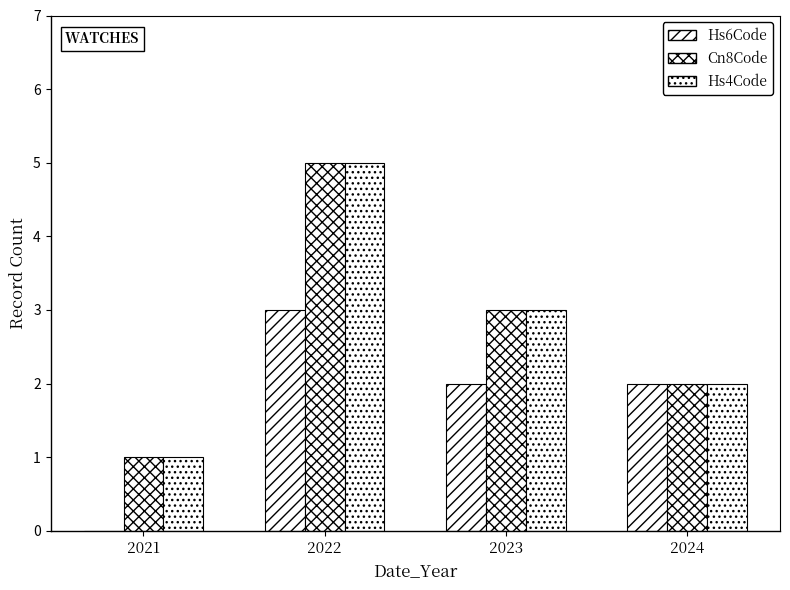

What is the maximum value shown in the chart?

5